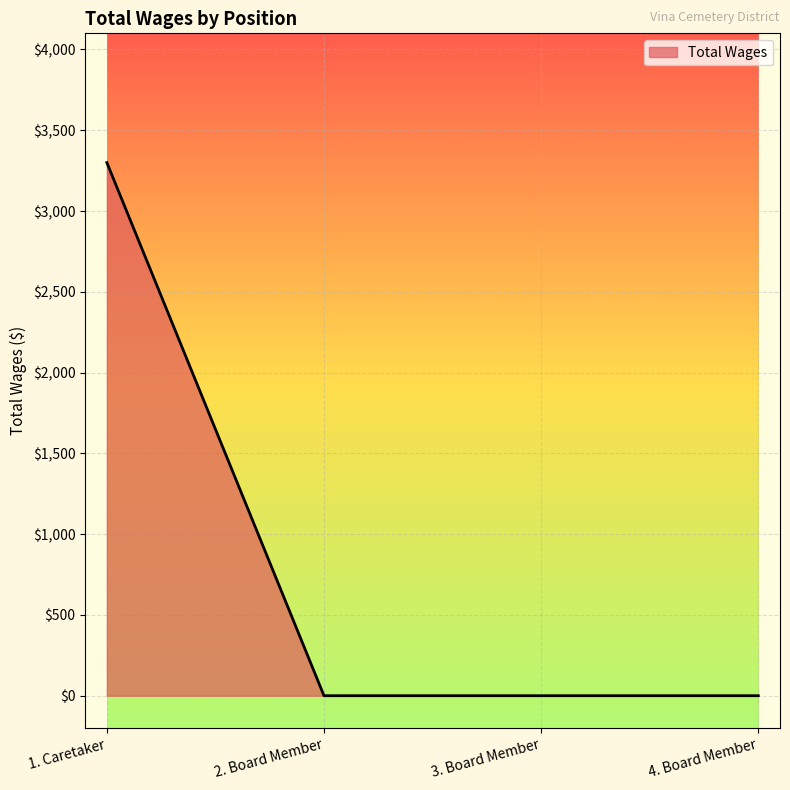

How many values exceed 0?

1